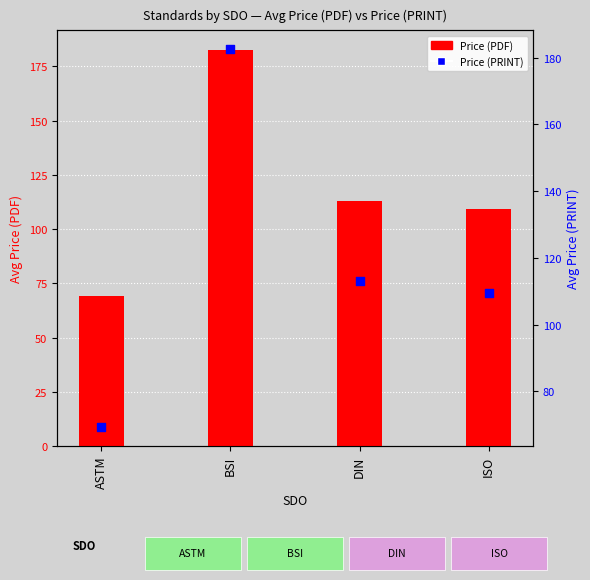

Which series has the largest total across all categories?

Price (PDF)